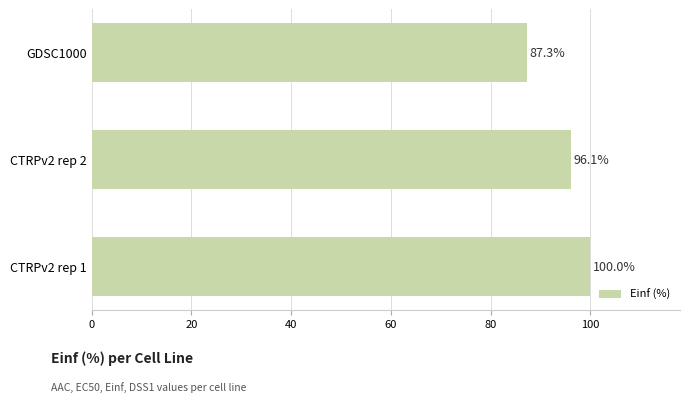

How many distinct data groups are displayed?

1